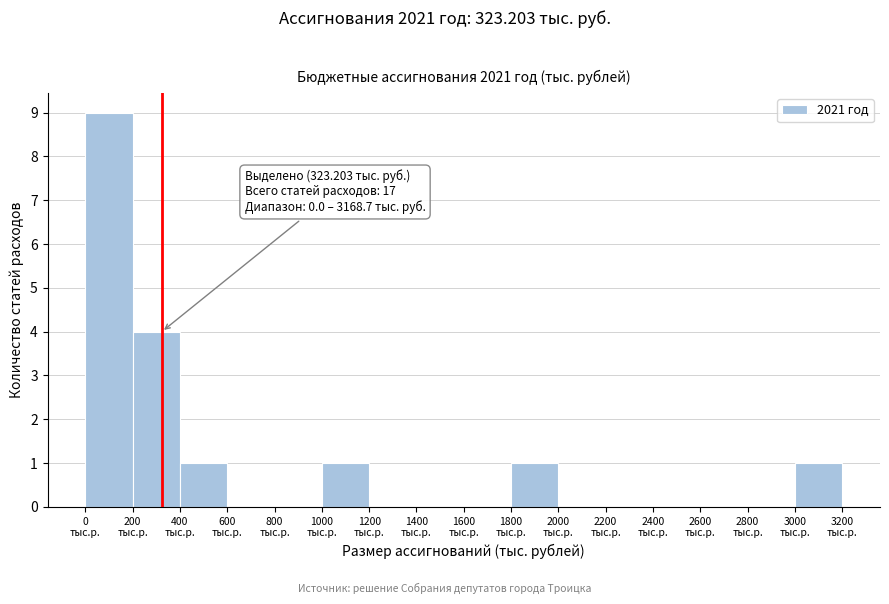

Over which range of the x-axis is the bar tallest?

0 to 200